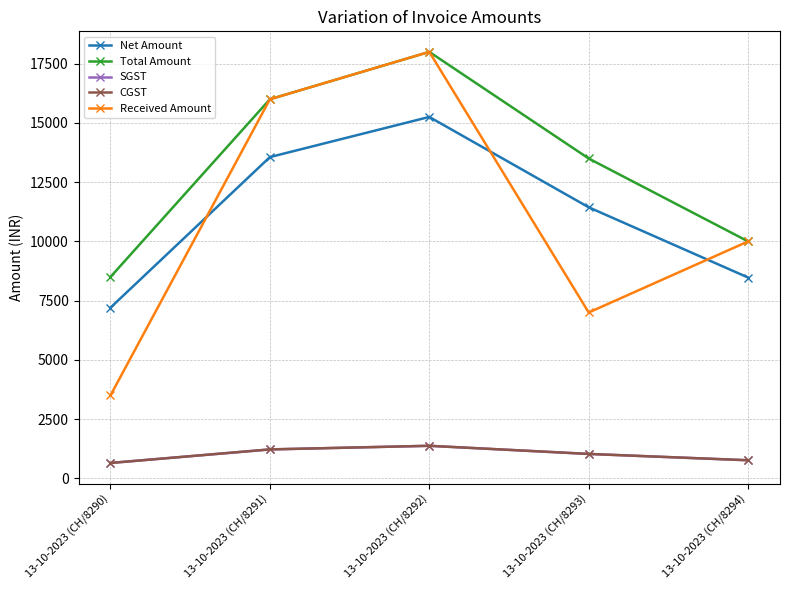

True or false: Total Amount and Net Amount intersect in this chart.

False